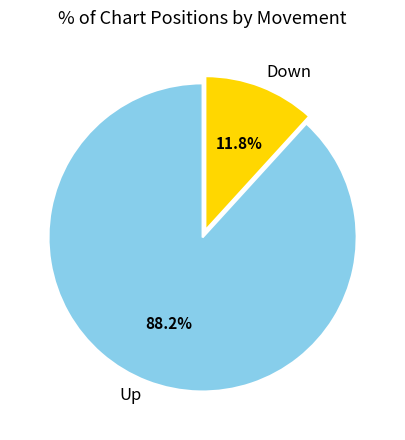

Is there any slice that represents more than half of the pie?

Yes